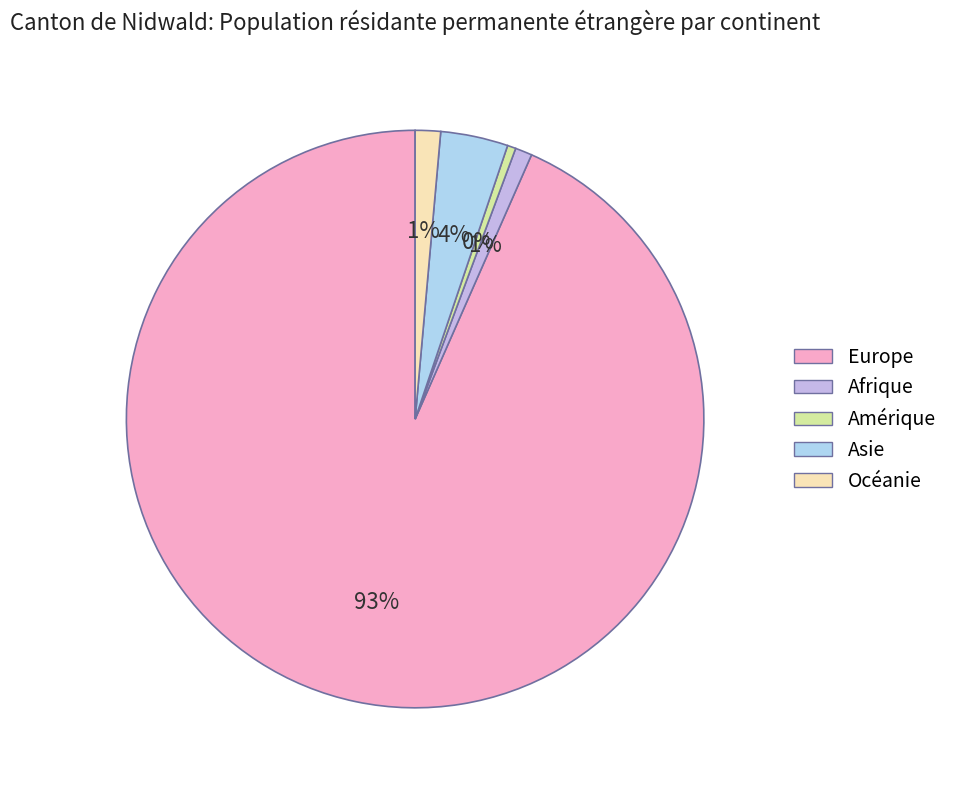

What percentage is the Asie slice, to the nearest percent?

4%